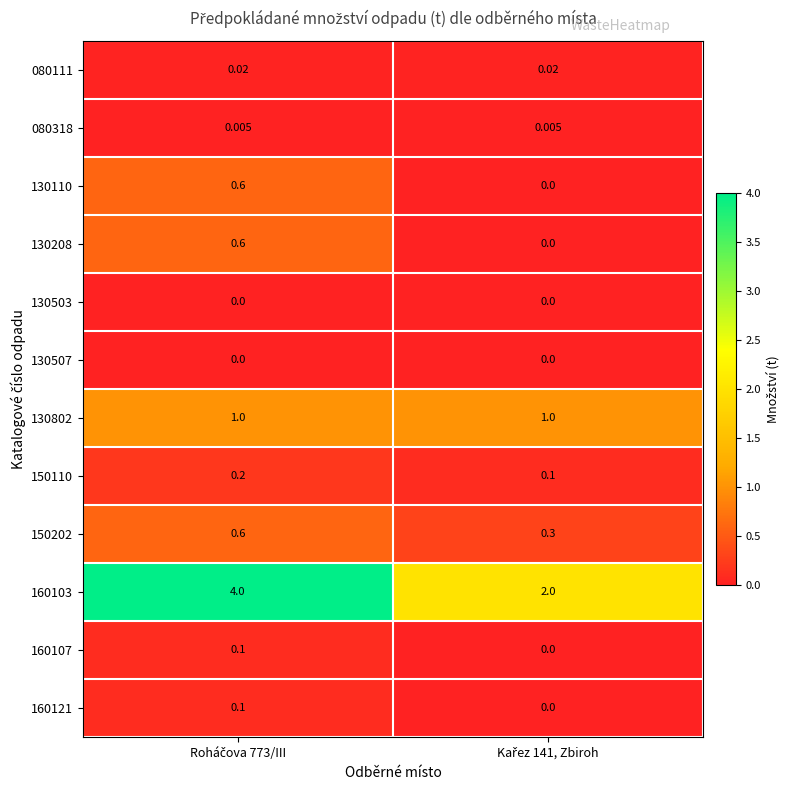

Reading right to left, transcribe all the data shown in this chart.

080111: Kařez 141, Zbiroh=0.0	Roháčova 773/III=0.0
080318: Kařez 141, Zbiroh=0.0	Roháčova 773/III=0.0
130110: Kařez 141, Zbiroh=0.0	Roháčova 773/III=0.6
130208: Kařez 141, Zbiroh=0.0	Roháčova 773/III=0.6
130503: Kařez 141, Zbiroh=0.0	Roháčova 773/III=0.0
130507: Kařez 141, Zbiroh=0.0	Roháčova 773/III=0.0
130802: Kařez 141, Zbiroh=1.0	Roháčova 773/III=1.0
150110: Kařez 141, Zbiroh=0.1	Roháčova 773/III=0.2
150202: Kařez 141, Zbiroh=0.3	Roháčova 773/III=0.6
160103: Kařez 141, Zbiroh=2.0	Roháčova 773/III=4.0
160107: Kařez 141, Zbiroh=0.0	Roháčova 773/III=0.1
160121: Kařez 141, Zbiroh=0.0	Roháčova 773/III=0.1